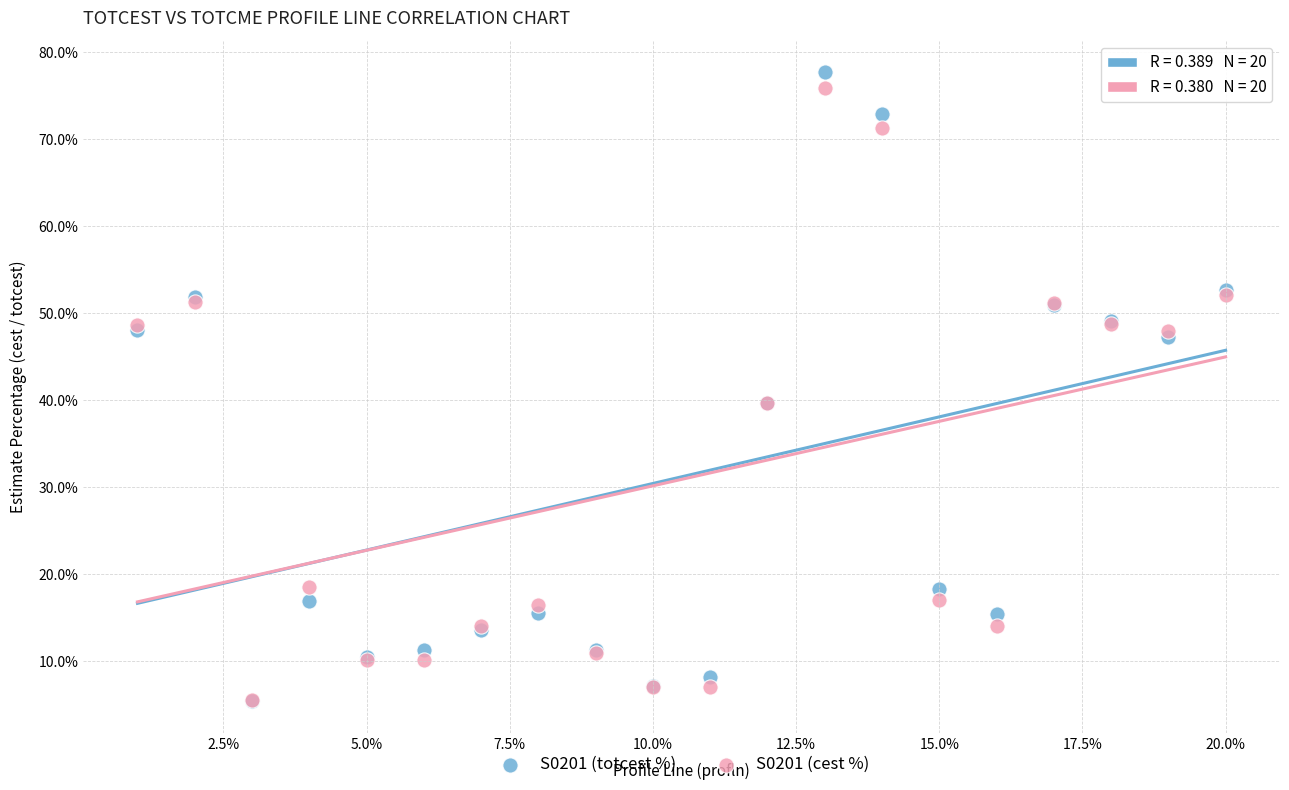

What are all the series names shown in the legend?

S0201 (totcest %), S0201 (cest %)